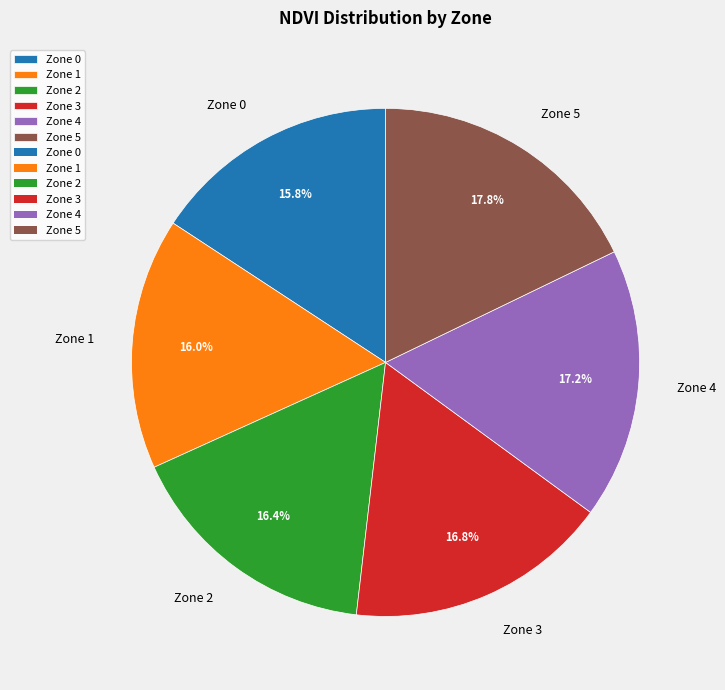

What percentage is the Zone 1 slice, to the nearest percent?

16%